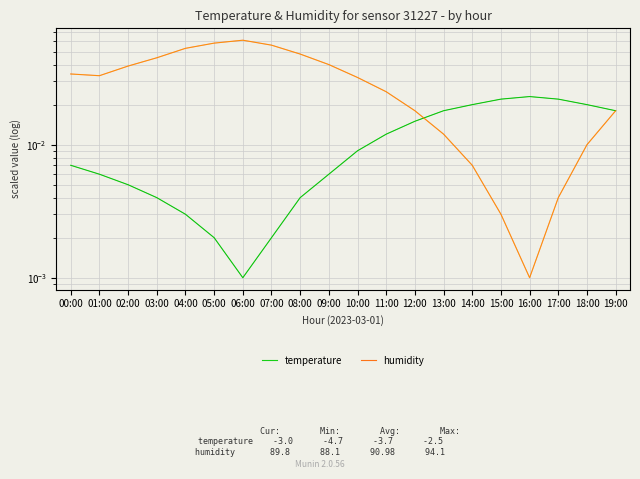

Does the chart display data point markers on the line(s)?

No